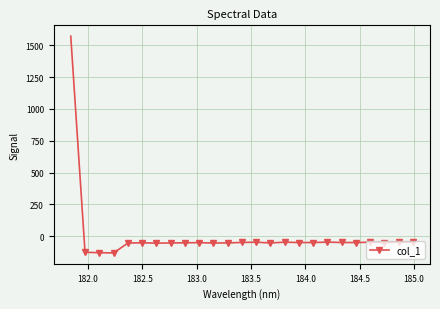

True or false: there are more than 1 points higher than both neighbors.

True